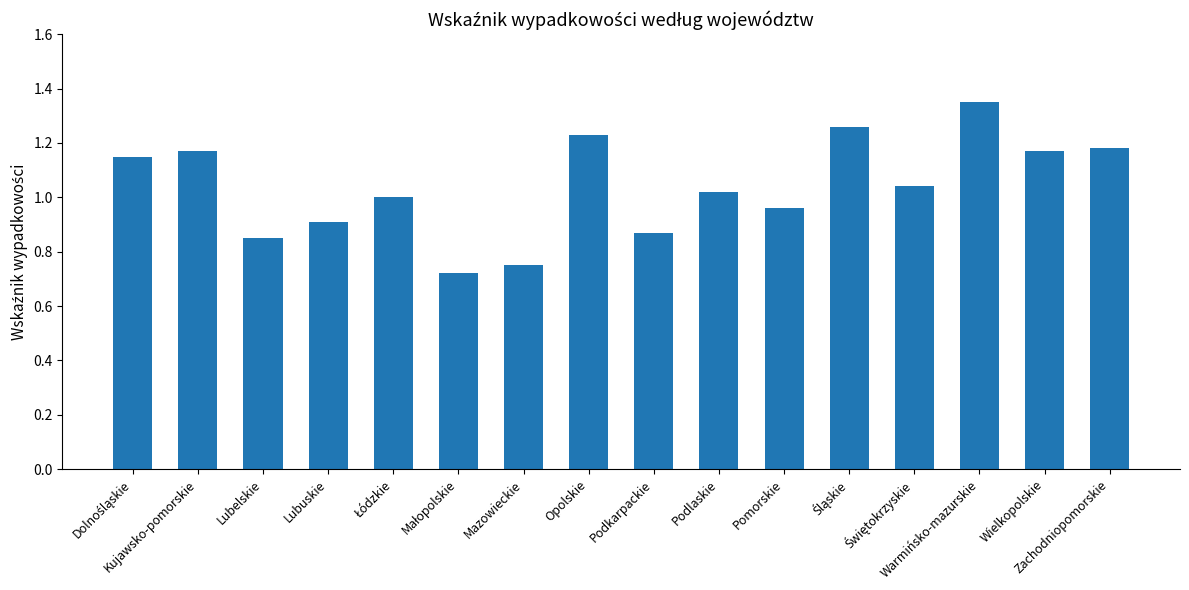

What position from the left is Podkarpackie?

9